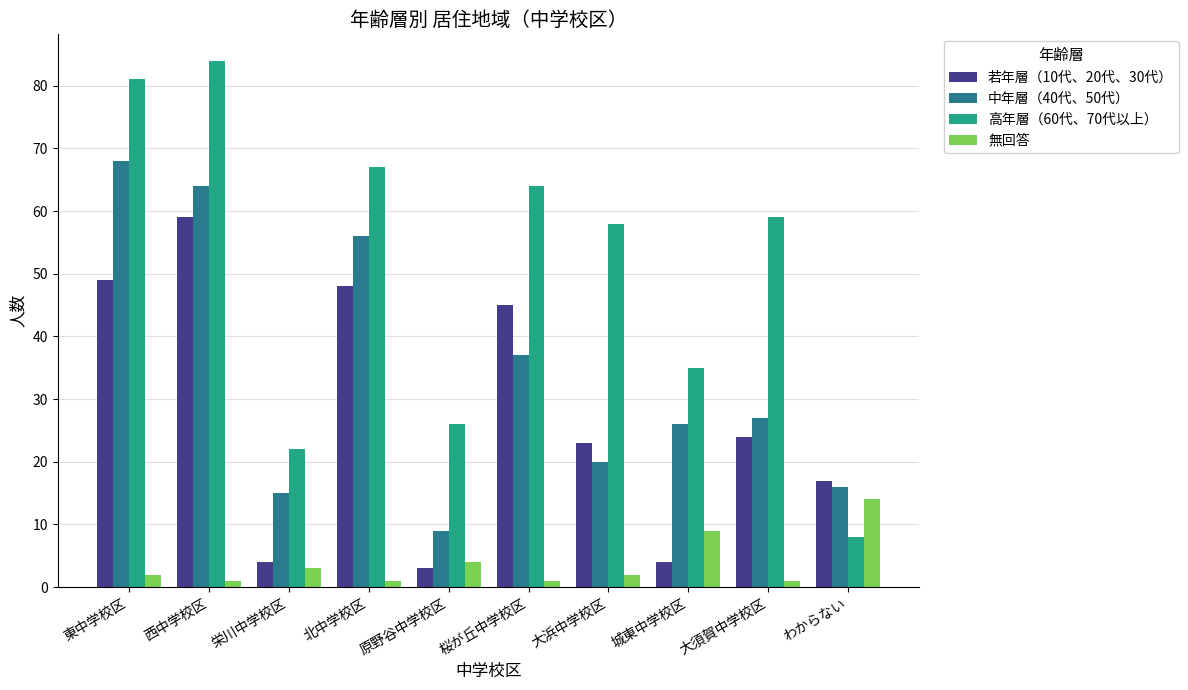

Where is 無回答 nearest to the value 7?

城東中学校区